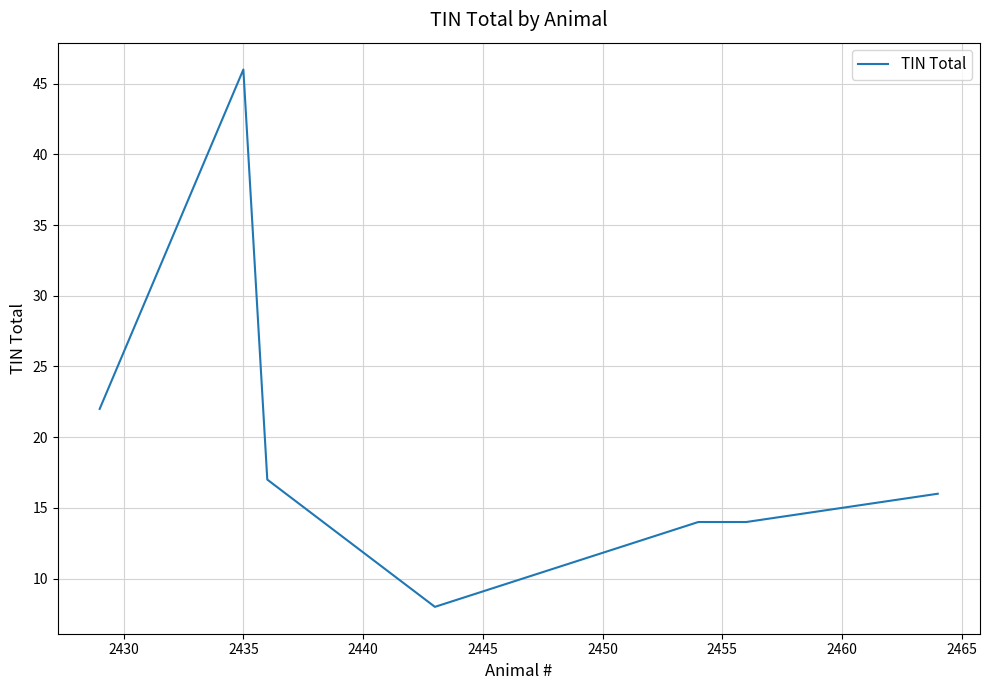

What is the maximum value shown in the chart?

46